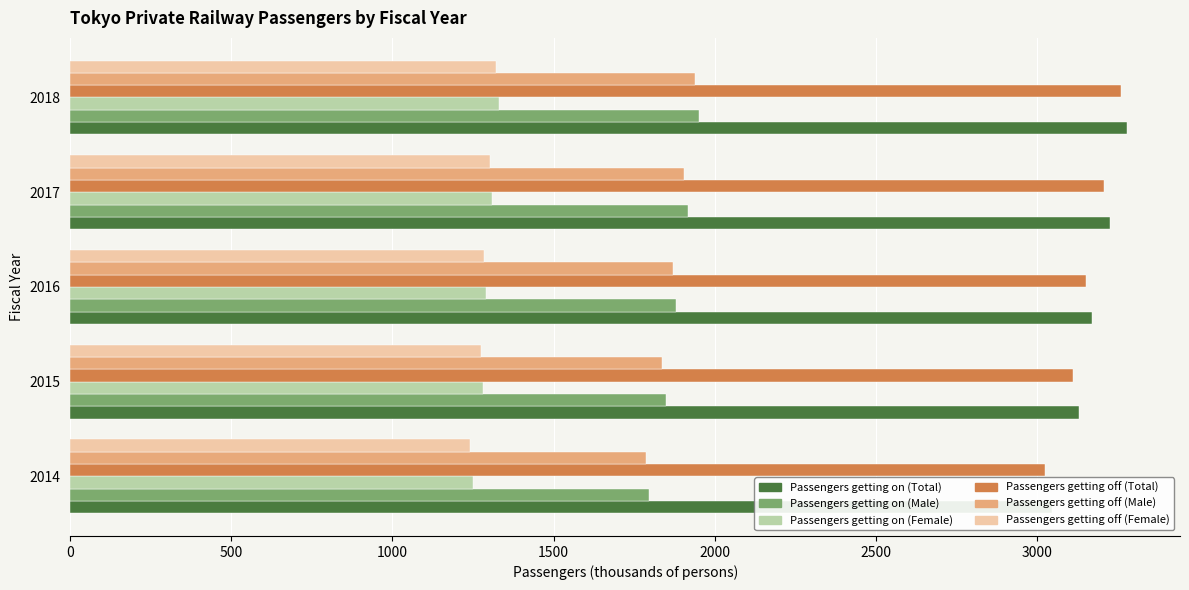

At how many categories does at least one series exceed 2074?

5